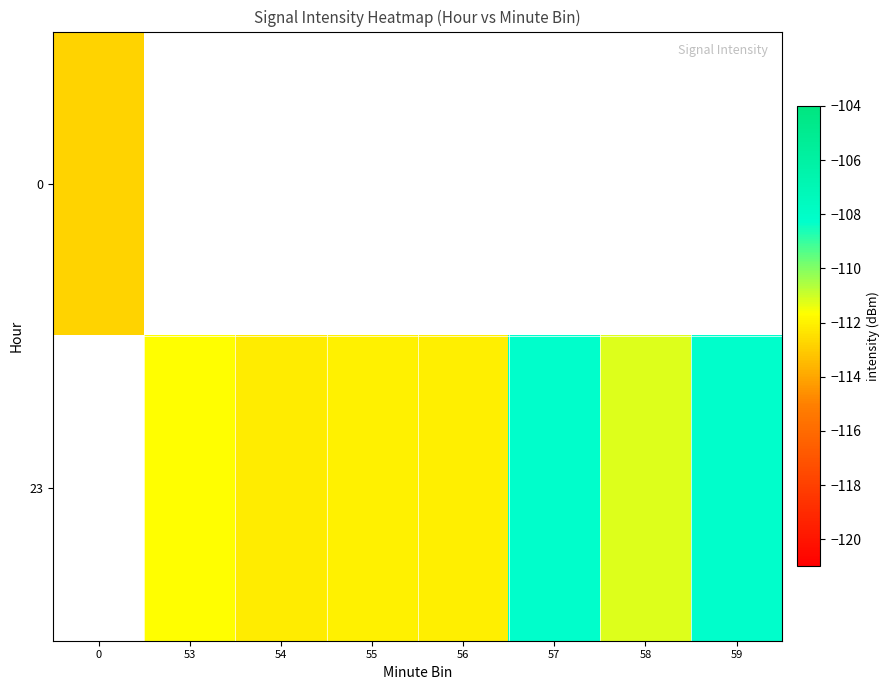

How many values in the 23 series exceed -111?

2